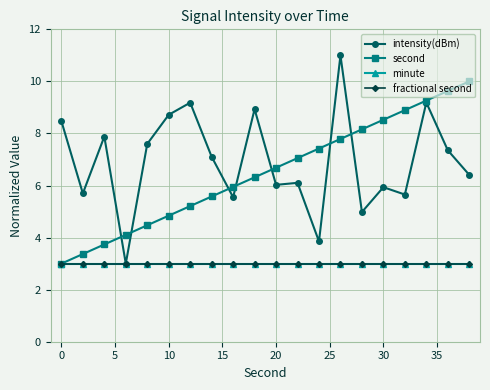

What is the minimum value for minute?

3.0